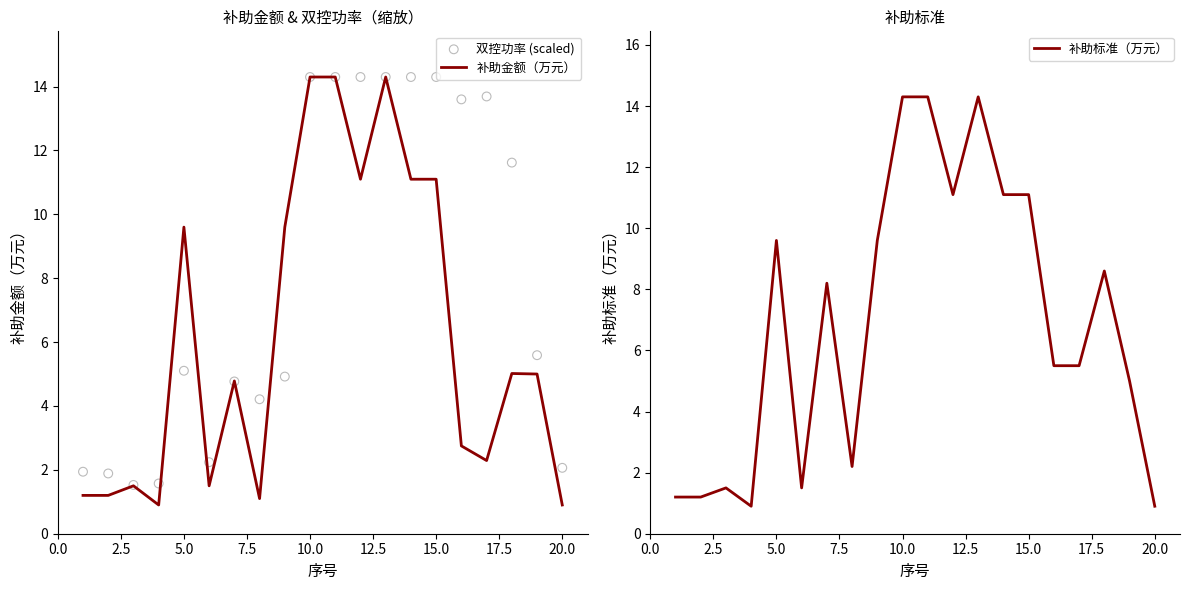

What are all the series names shown in the legend?

补助金额（万元）, 双控功率 (scaled), 补助标准（万元）